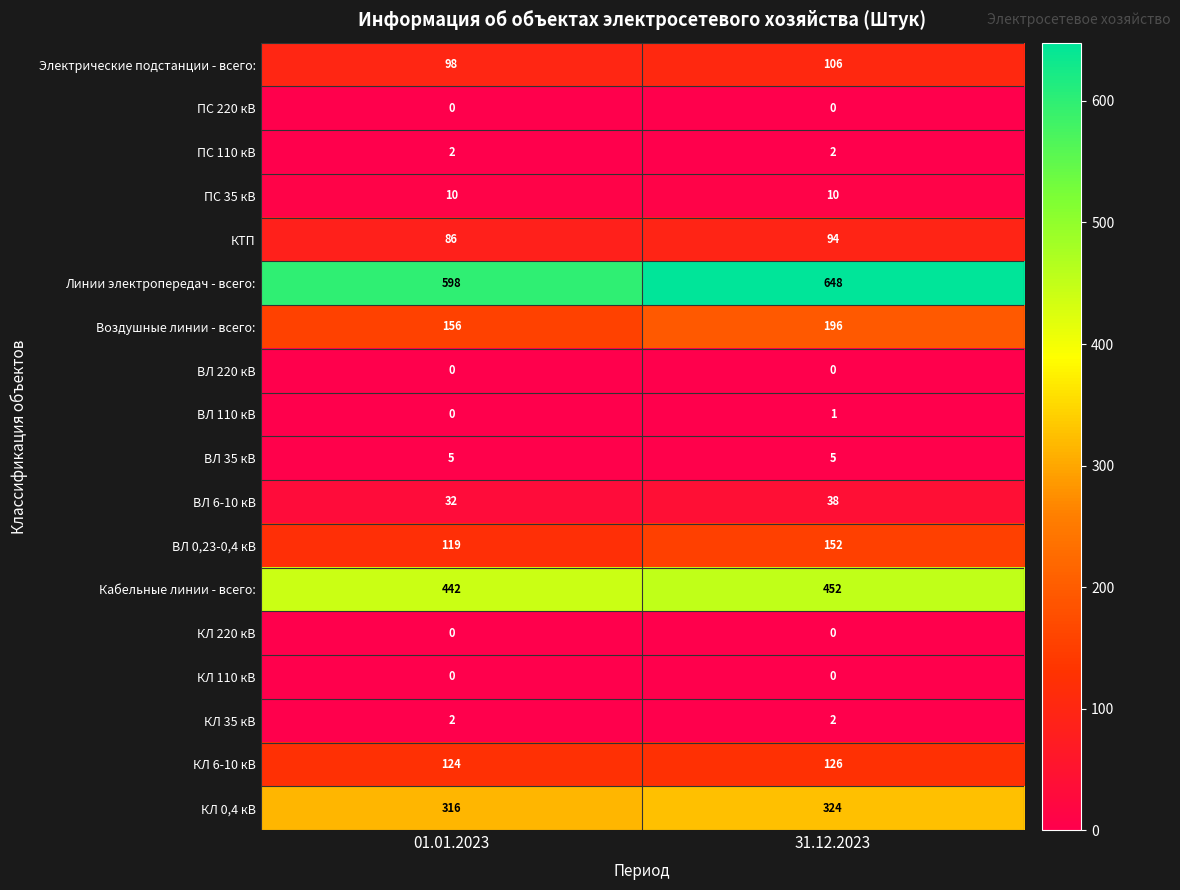

What is the sum of all Кабельные линии - всего: values?

894